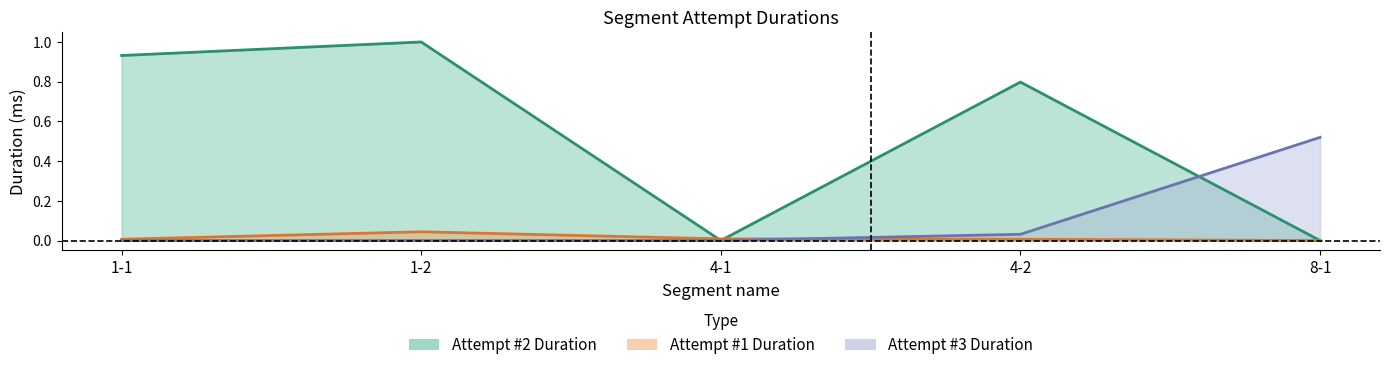

True or false: Attempt #2 Duration and Attempt #3 Duration intersect in this chart.

True